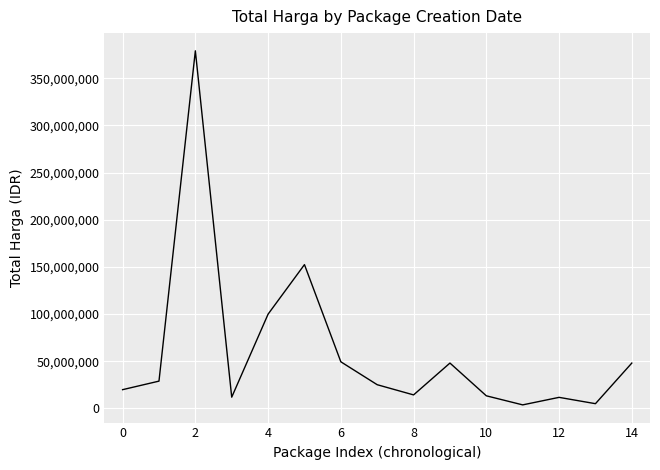

How many lines are shown in the chart?

1